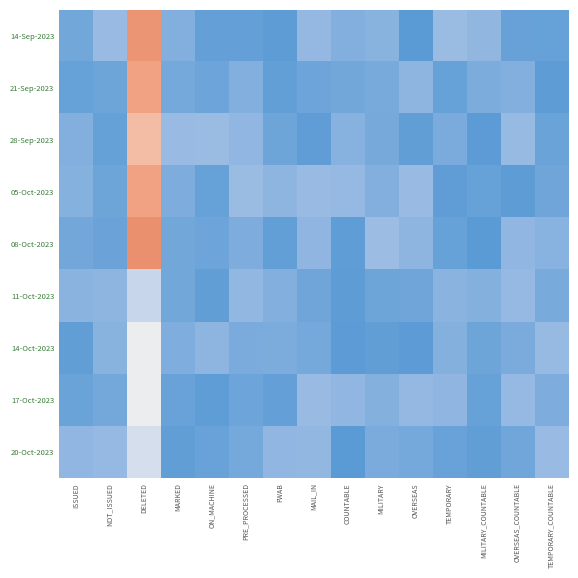

Reading right to left, transcribe all the data shown in this chart.

14-Sep-2023: TEMPORARY_COUNTABLE=-0.2	OVERSEAS_COUNTABLE=-0.2	MILITARY_COUNTABLE=0.2	TEMPORARY=0.3	OVERSEAS=-0.3	MILITARY=0.1	COUNTABLE=0.1	MAIL_IN=0.2	FWAB=-0.3	PRE_PROCESSED=-0.2	ON_MACHINE=-0.2	MARKED=0.1	DELETED=2.1	NOT_ISSUED=0.3	ISSUED=-0.1
21-Sep-2023: TEMPORARY_COUNTABLE=-0.3	OVERSEAS_COUNTABLE=0.1	MILITARY_COUNTABLE=0.0	TEMPORARY=-0.2	OVERSEAS=0.2	MILITARY=-0.0	COUNTABLE=-0.1	MAIL_IN=-0.1	FWAB=-0.2	PRE_PROCESSED=0.1	ON_MACHINE=-0.1	MARKED=-0.0	DELETED=2.0	NOT_ISSUED=-0.1	ISSUED=-0.2
28-Sep-2023: TEMPORARY_COUNTABLE=-0.1	OVERSEAS_COUNTABLE=0.2	MILITARY_COUNTABLE=-0.3	TEMPORARY=-0.0	OVERSEAS=-0.2	MILITARY=-0.0	COUNTABLE=0.1	MAIL_IN=-0.2	FWAB=-0.1	PRE_PROCESSED=0.2	ON_MACHINE=0.3	MARKED=0.3	DELETED=1.7	NOT_ISSUED=-0.2	ISSUED=0.1
05-Oct-2023: TEMPORARY_COUNTABLE=-0.1	OVERSEAS_COUNTABLE=-0.3	MILITARY_COUNTABLE=-0.2	TEMPORARY=-0.2	OVERSEAS=0.3	MILITARY=0.1	COUNTABLE=0.2	MAIL_IN=0.3	FWAB=0.2	PRE_PROCESSED=0.3	ON_MACHINE=-0.2	MARKED=0.0	DELETED=2.0	NOT_ISSUED=-0.1	ISSUED=0.1
08-Oct-2023: TEMPORARY_COUNTABLE=0.1	OVERSEAS_COUNTABLE=0.2	MILITARY_COUNTABLE=-0.3	TEMPORARY=-0.2	OVERSEAS=0.2	MILITARY=0.3	COUNTABLE=-0.3	MAIL_IN=0.2	FWAB=-0.2	PRE_PROCESSED=0.0	ON_MACHINE=-0.1	MARKED=-0.1	DELETED=2.2	NOT_ISSUED=-0.1	ISSUED=-0.1
11-Oct-2023: TEMPORARY_COUNTABLE=-0.0	OVERSEAS_COUNTABLE=0.2	MILITARY_COUNTABLE=0.1	TEMPORARY=0.1	OVERSEAS=-0.1	MILITARY=-0.1	COUNTABLE=-0.3	MAIL_IN=-0.1	FWAB=0.1	PRE_PROCESSED=0.2	ON_MACHINE=-0.2	MARKED=-0.1	DELETED=0.7	NOT_ISSUED=0.2	ISSUED=0.1
14-Oct-2023: TEMPORARY_COUNTABLE=0.2	OVERSEAS_COUNTABLE=0.0	MILITARY_COUNTABLE=-0.1	TEMPORARY=0.1	OVERSEAS=-0.3	MILITARY=-0.2	COUNTABLE=-0.3	MAIL_IN=-0.0	FWAB=0.0	PRE_PROCESSED=-0.0	ON_MACHINE=0.2	MARKED=0.0	DELETED=1.2	NOT_ISSUED=0.1	ISSUED=-0.2
17-Oct-2023: TEMPORARY_COUNTABLE=0.0	OVERSEAS_COUNTABLE=0.2	MILITARY_COUNTABLE=-0.2	TEMPORARY=0.2	OVERSEAS=0.2	MILITARY=0.1	COUNTABLE=0.2	MAIL_IN=0.3	FWAB=-0.2	PRE_PROCESSED=-0.1	ON_MACHINE=-0.3	MARKED=-0.2	DELETED=1.2	NOT_ISSUED=-0.1	ISSUED=-0.2
20-Oct-2023: TEMPORARY_COUNTABLE=0.3	OVERSEAS_COUNTABLE=-0.1	MILITARY_COUNTABLE=-0.2	TEMPORARY=-0.2	OVERSEAS=-0.0	MILITARY=0.0	COUNTABLE=-0.3	MAIL_IN=0.2	FWAB=0.2	PRE_PROCESSED=-0.0	ON_MACHINE=-0.2	MARKED=-0.2	DELETED=0.9	NOT_ISSUED=0.2	ISSUED=0.2